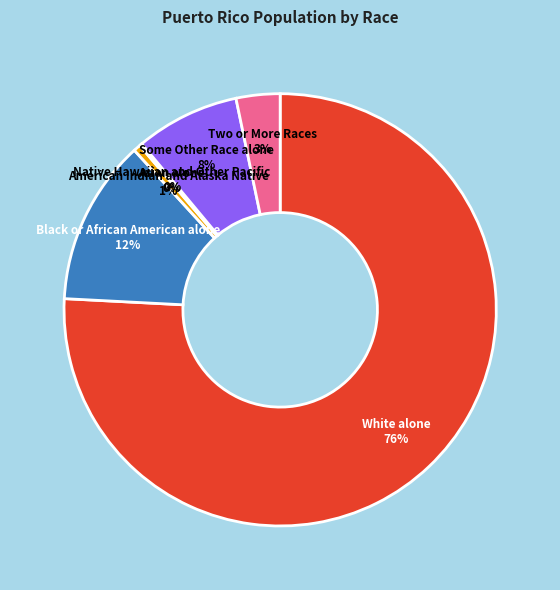

Is there any slice that represents more than half of the pie?

Yes